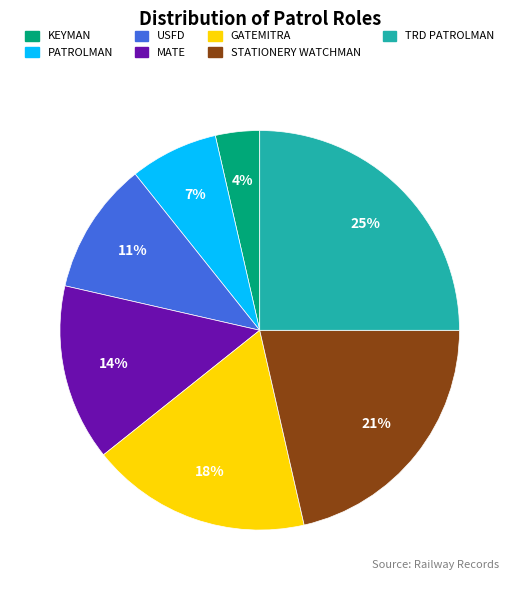

To the nearest percent, what portion does KEYMAN represent?

4%